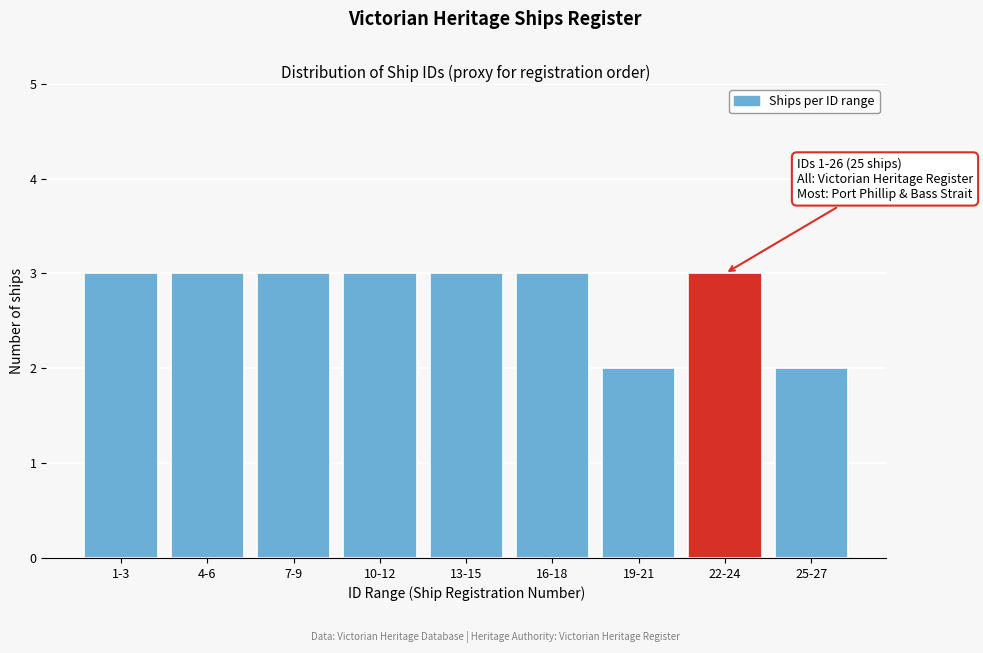

Reading left to right, extract all data points from this chart.

3	3	3	3	3	3	2	3	2